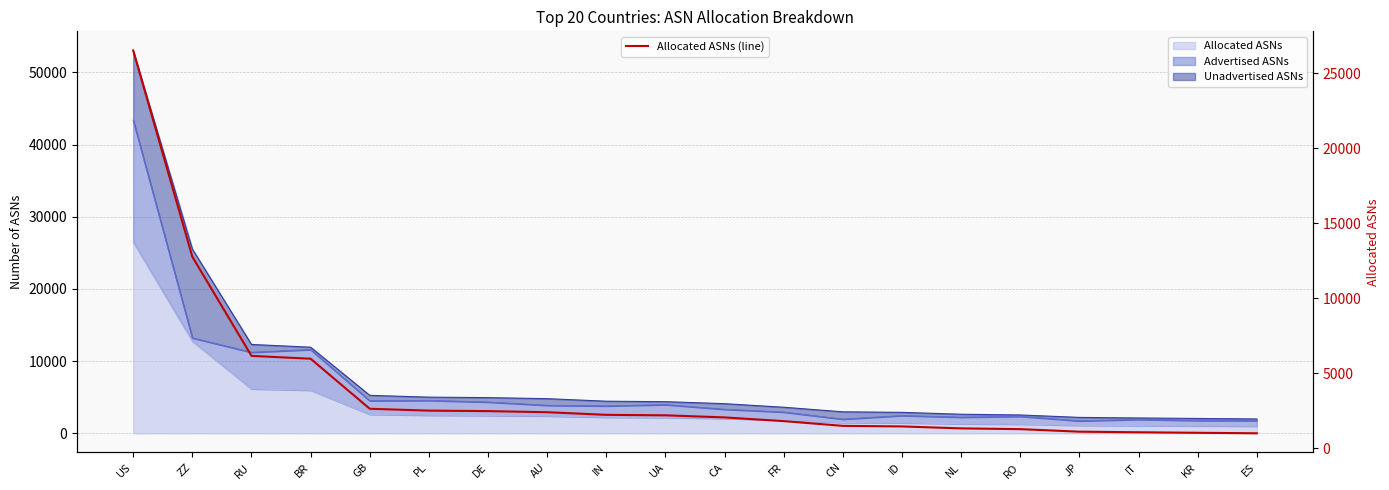

Rank the categories by value from highest to lowest.

US, ZZ, RU, BR, GB, PL, DE, AU, IN, UA, CA, FR, CN, ID, NL, RO, JP, IT, KR, ES